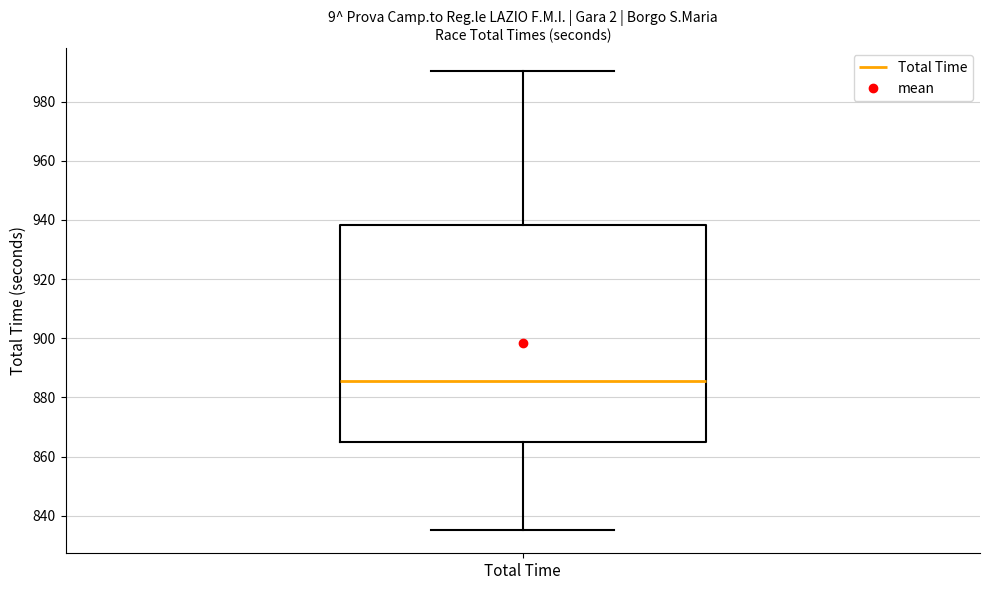

Transcribe this box plot: give where the median line is, the range the box spans, and where the two whiskers end, as read against the y-axis. The values are not printed on the chart, so give them approximately, as read against the axis.

median 886, box 864 to 938, whiskers 836 to 990